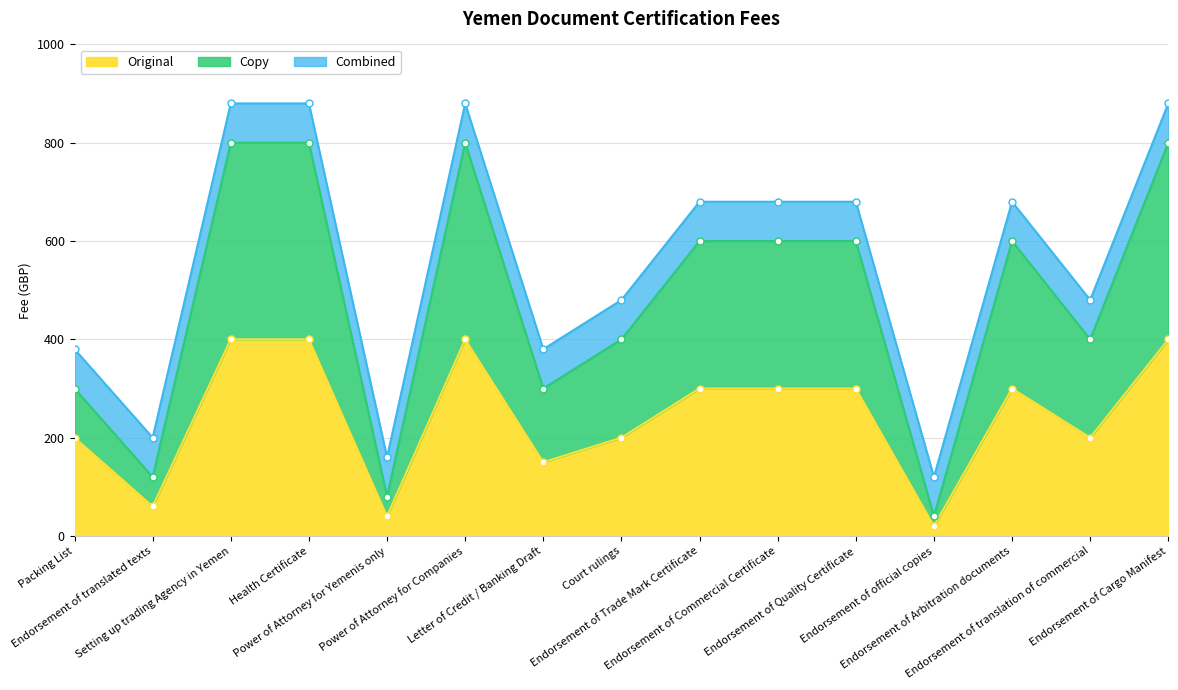

What is the spread (max minus min) of values at Endorsement of Trade Mark Certificate?

300